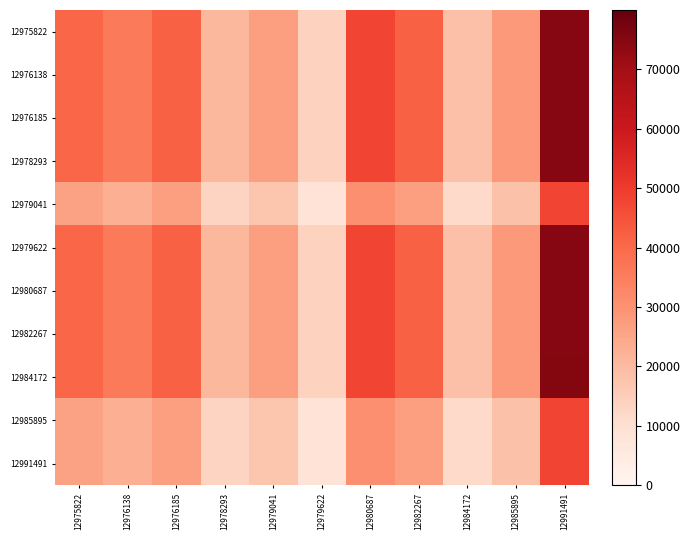

At which category is the sum across all series the highest?

12991491